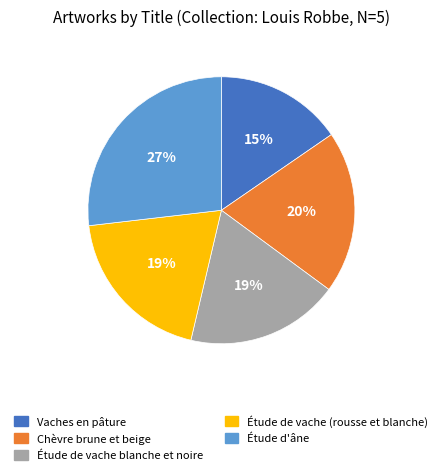

To the nearest percent, what portion does Étude de vache (rousse et blanche) represent?

19%